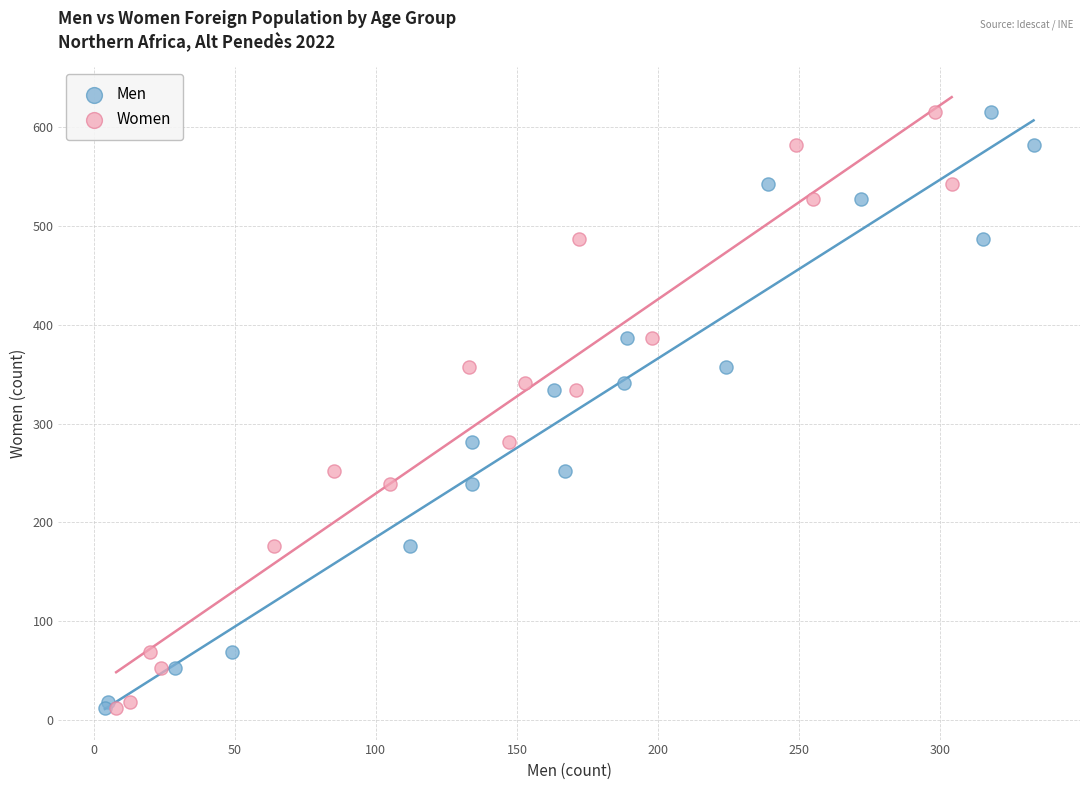

What are all the series names shown in the legend?

Men, Women